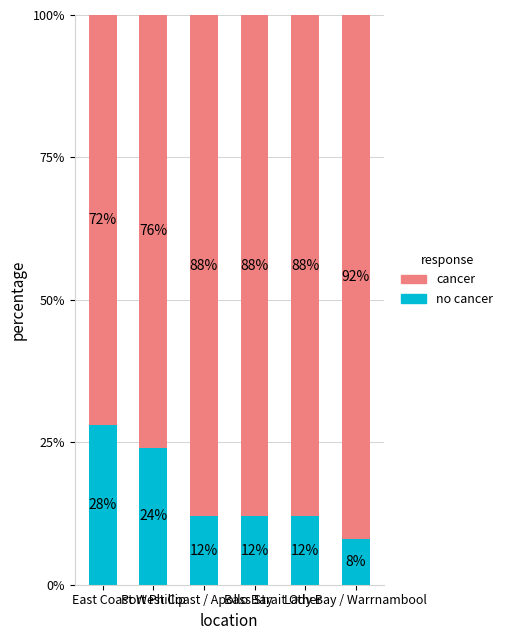

How many bars are there in total?

6